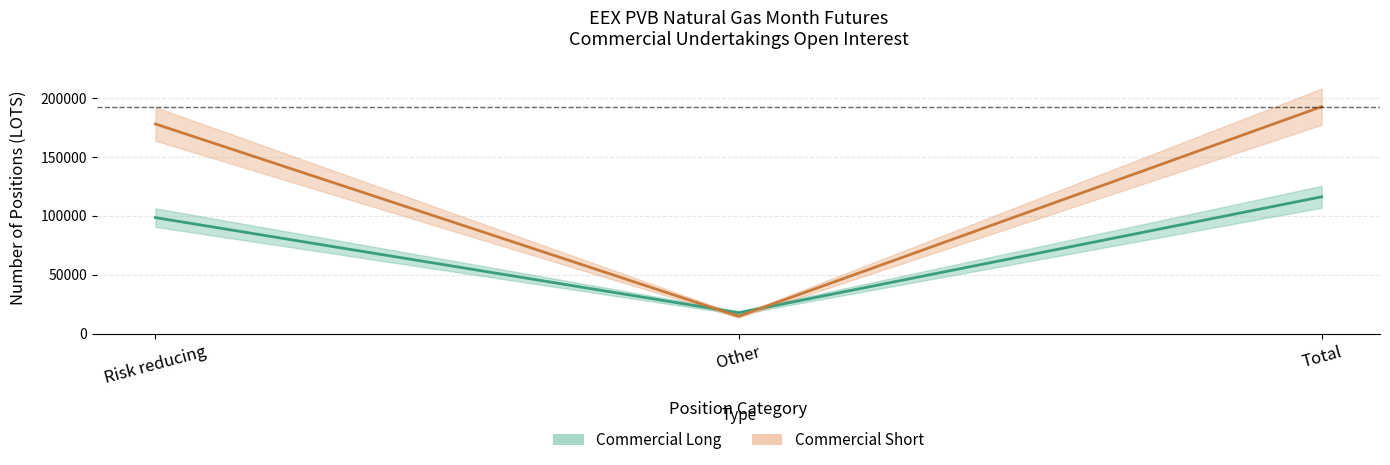

What is the minimum value shown in the chart?

14700